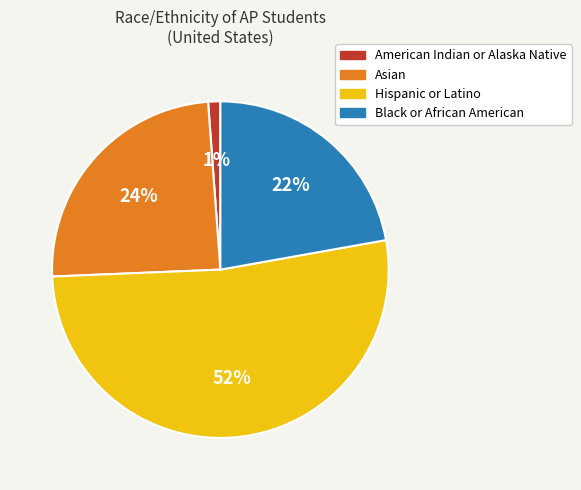

To the nearest percent, what is the average slice percentage?

25%